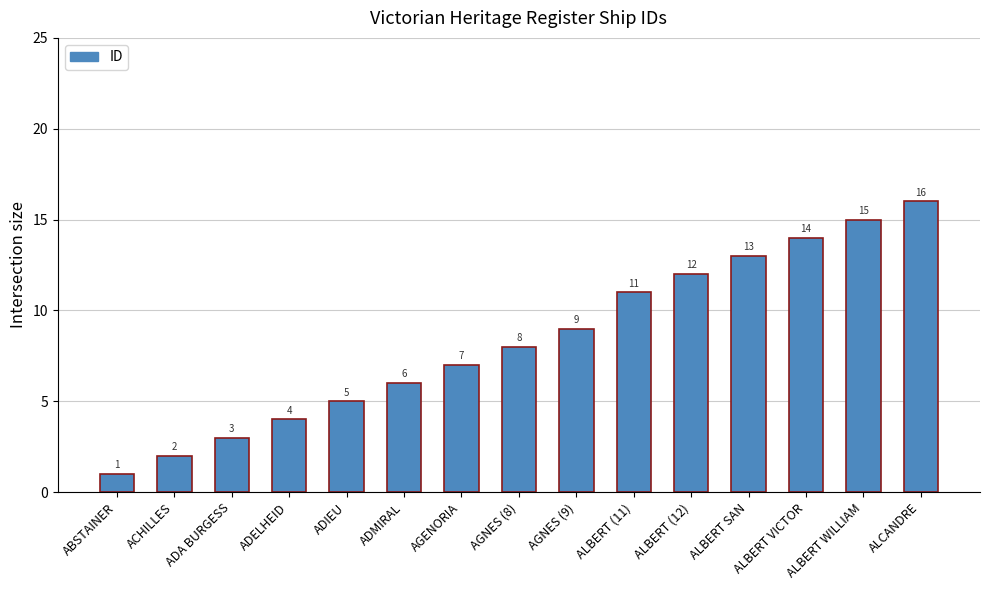

What is the label of the 1st bar from the right?

ALCANDRE